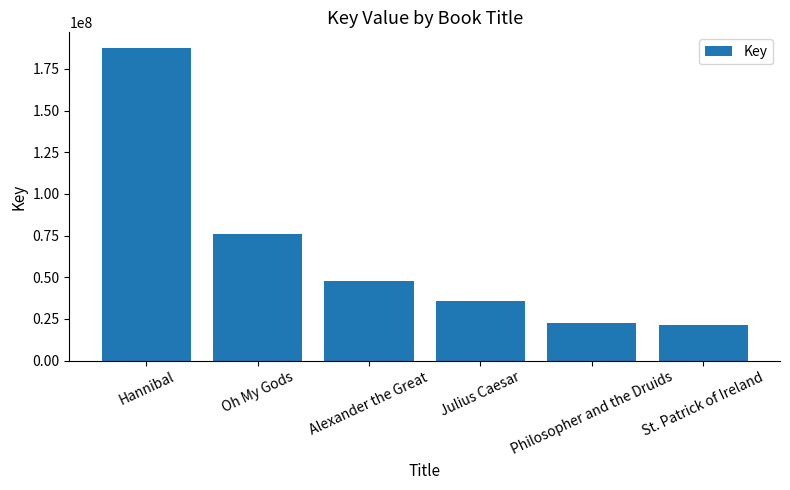

Read the value at Hannibal, to the nearest 50.

187527350